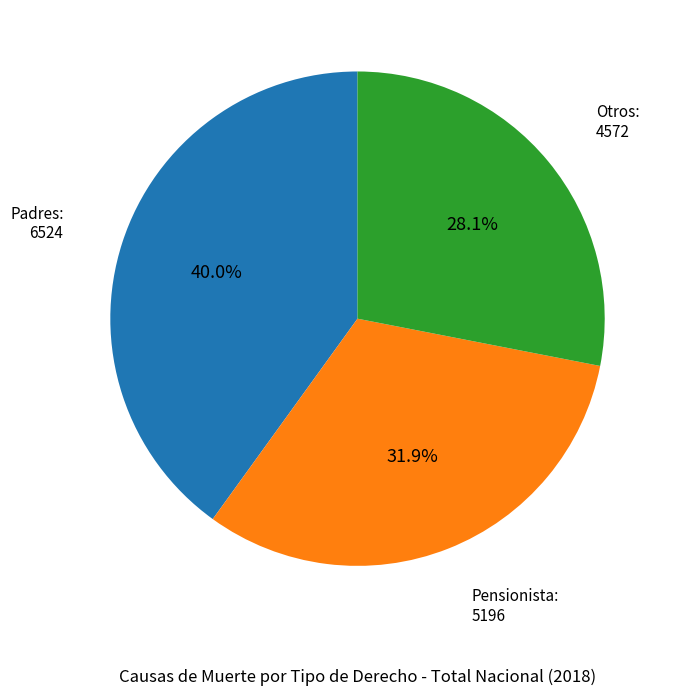

Count the number of slices in the pie.

3